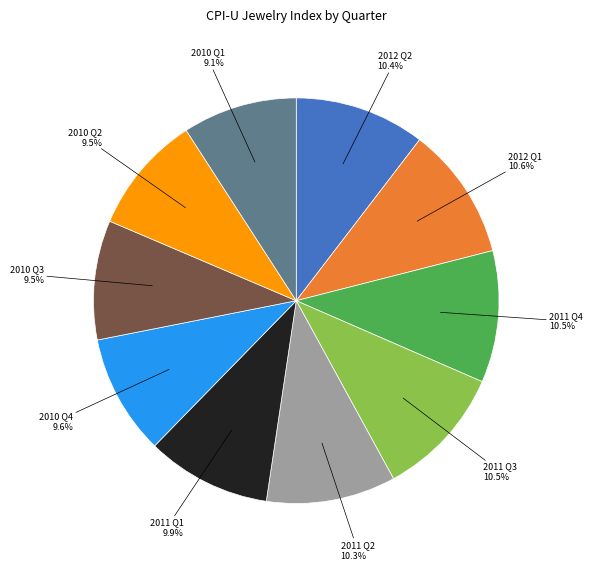

Combined, do 2010 Q4 and 2010 Q1 account for over 50%?

No